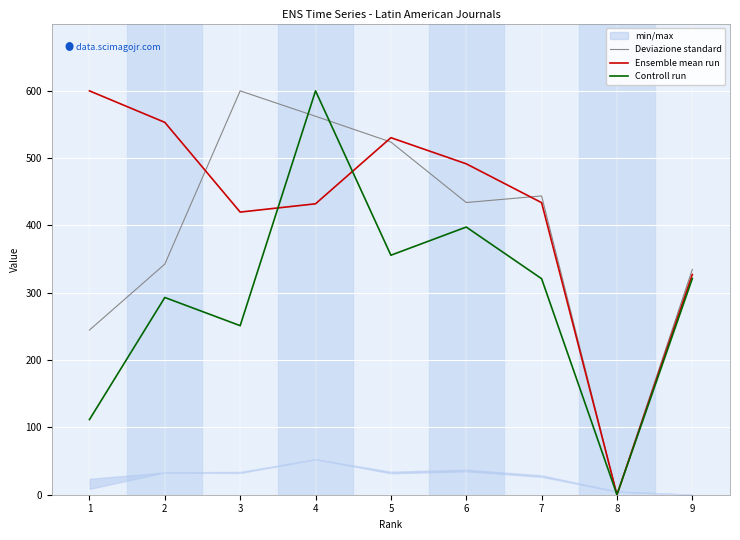

At how many categories does at least one series exceed 120?

8